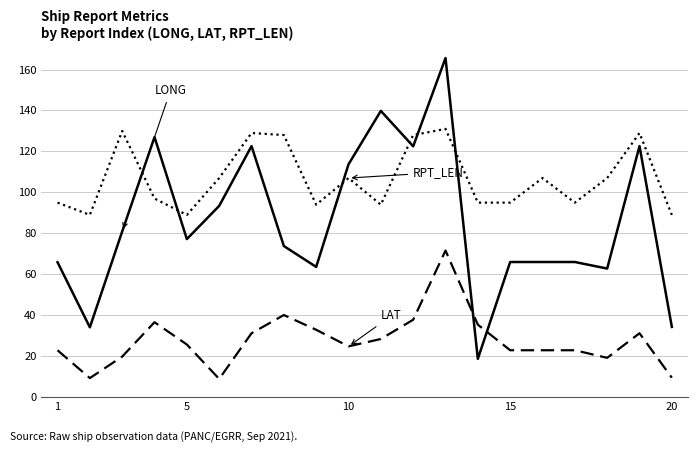

What is the minimum value shown in the chart?

8.9